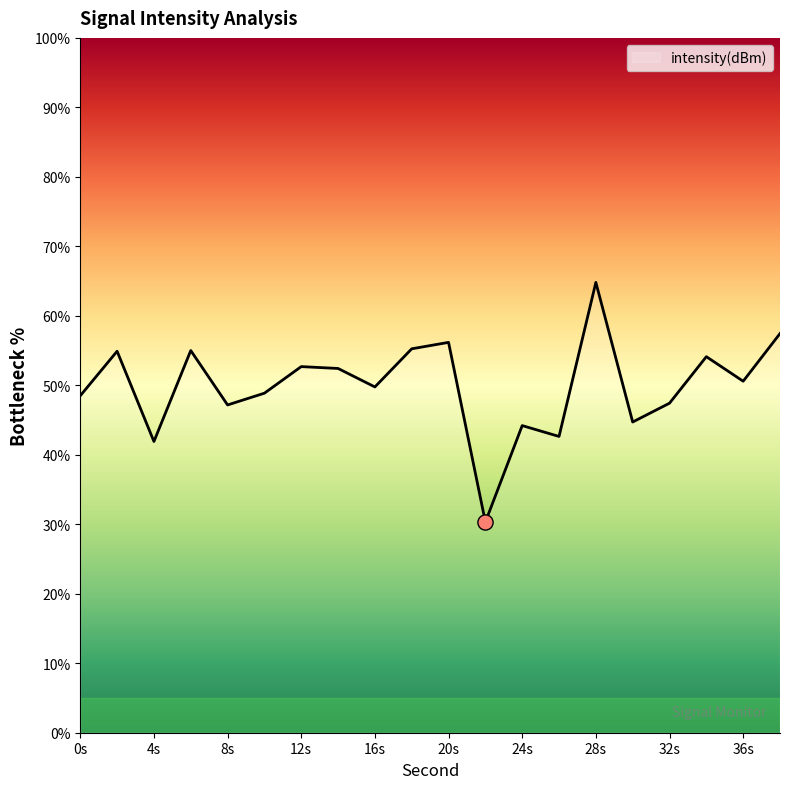

What is the difference between the maximum and minimum values?

34.5